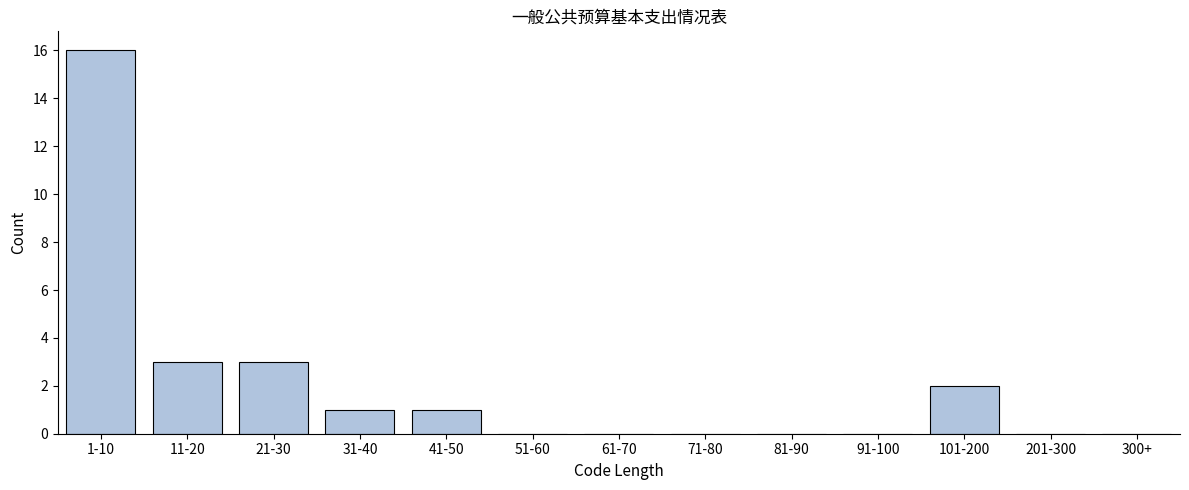

What is the sum of all values?

26